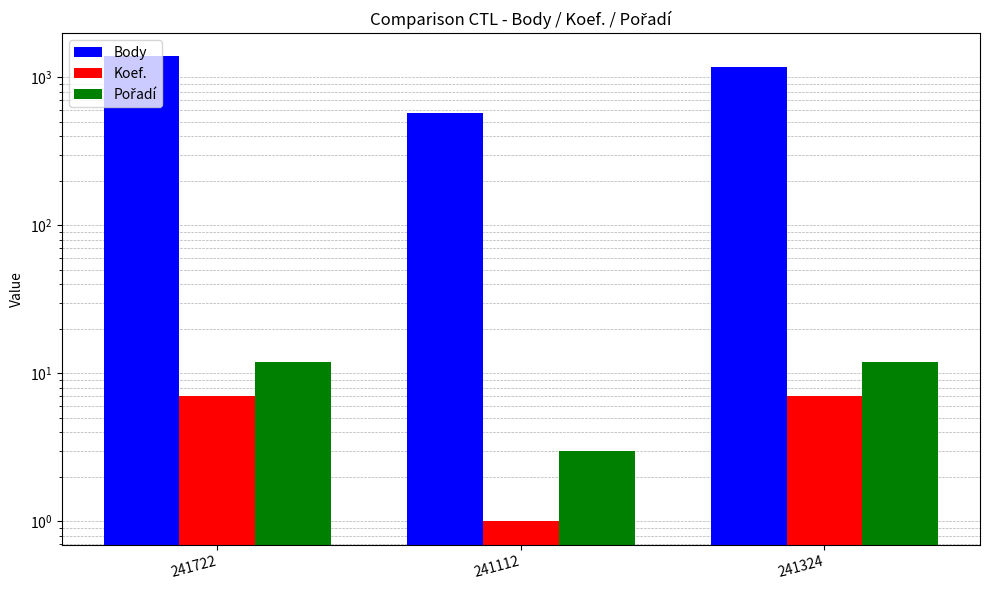

Are the bars grouped side by side (vs. stacked)?

Yes